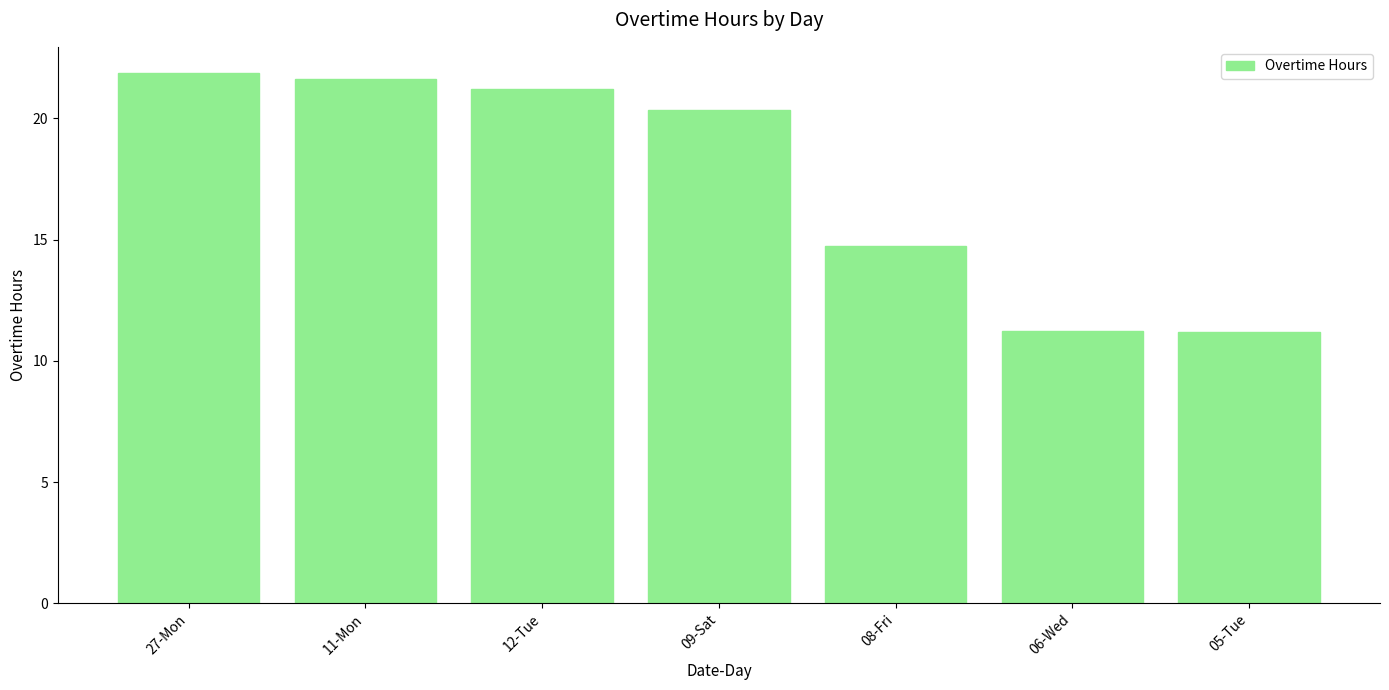

What is the average value?

17.5